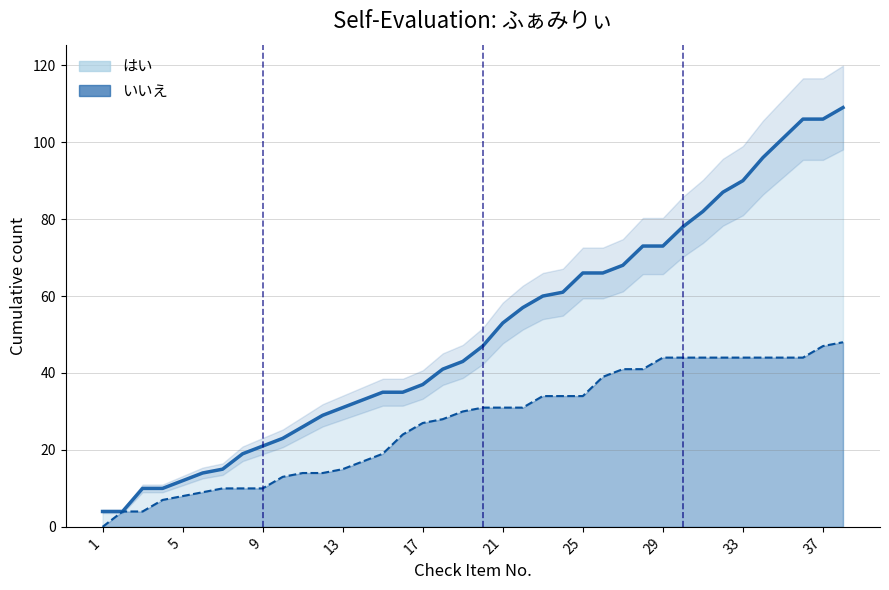

Between 17 and 29, which series saw the biggest shift?

はい (line)